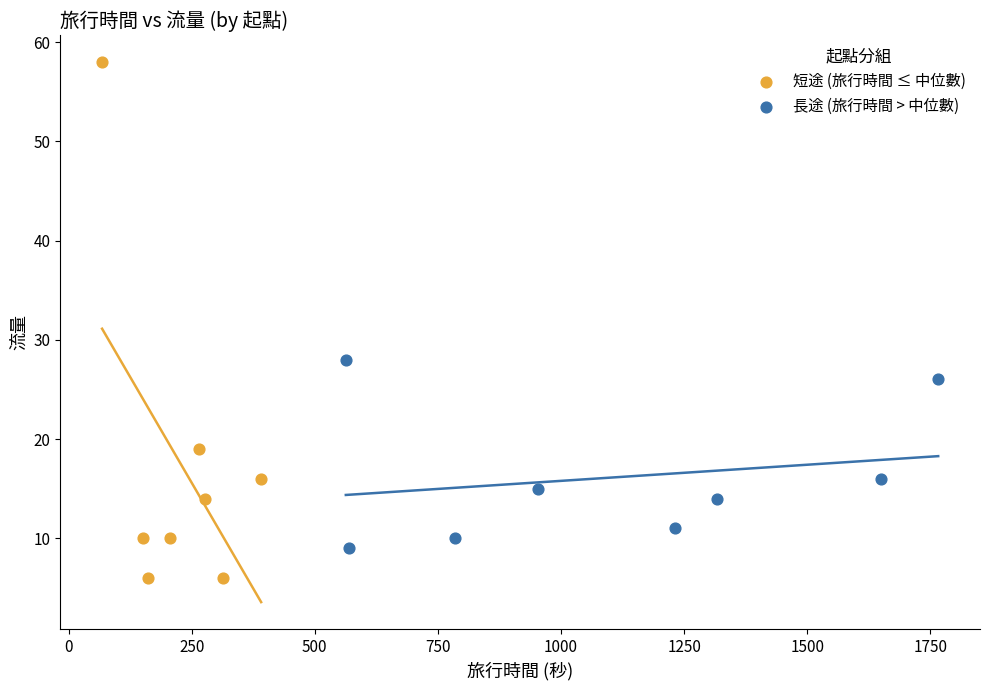

Which series contains the lowest Y value?

短途 (旅行時間 ≤ 中位數)